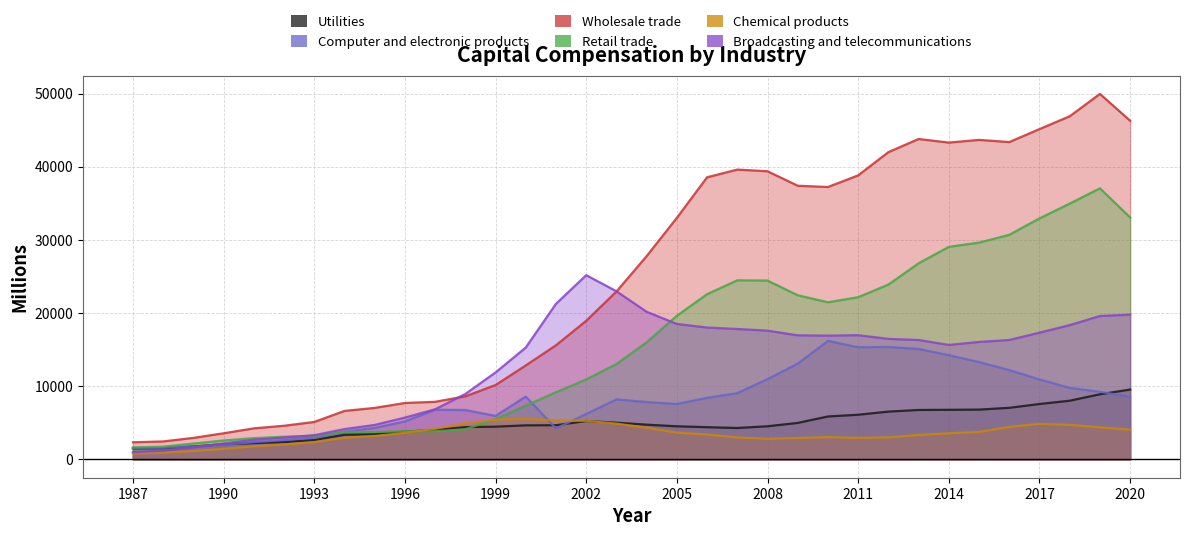

Rank the series at 2017 from highest to lowest value.

Wholesale trade, Retail trade, Broadcasting and telecommunications, Computer and electronic products, Utilities, Chemical products